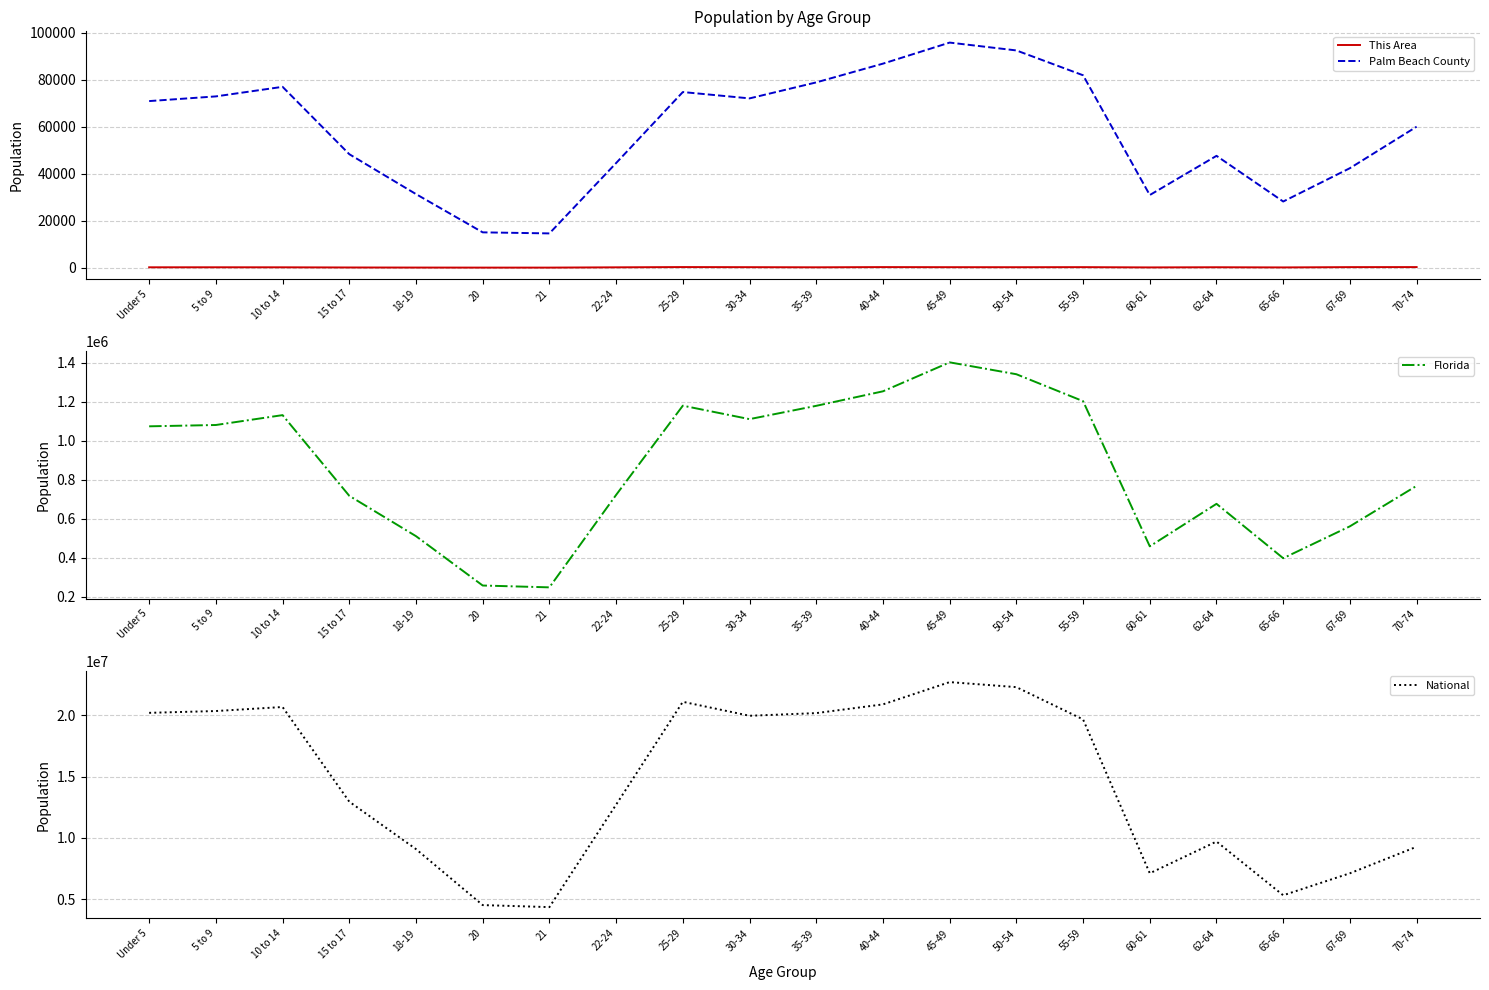

True or false: National has a value of 20890964 at 40-44.

True